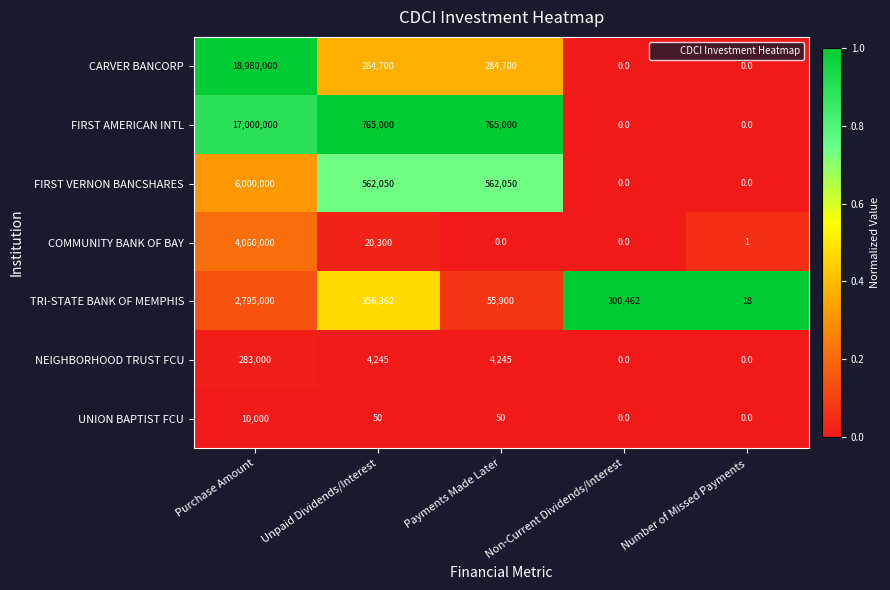

What value does the NEIGHBORHOOD TRUST FCU series have at Purchase Amount?

283000